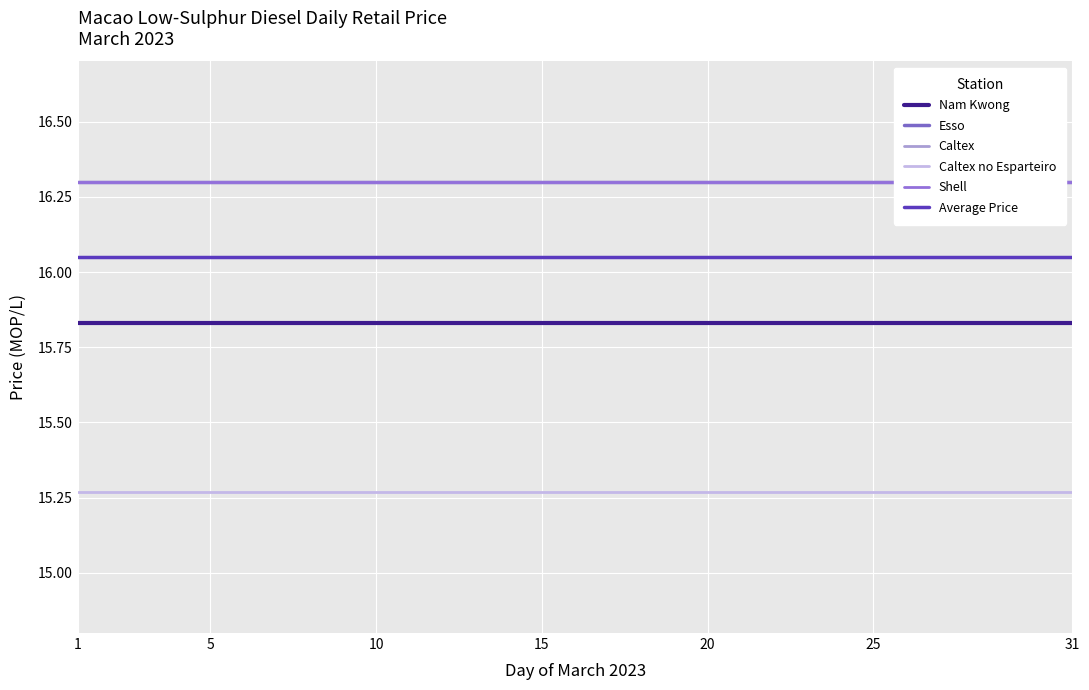

Which has a higher value, 25 or 24?

25